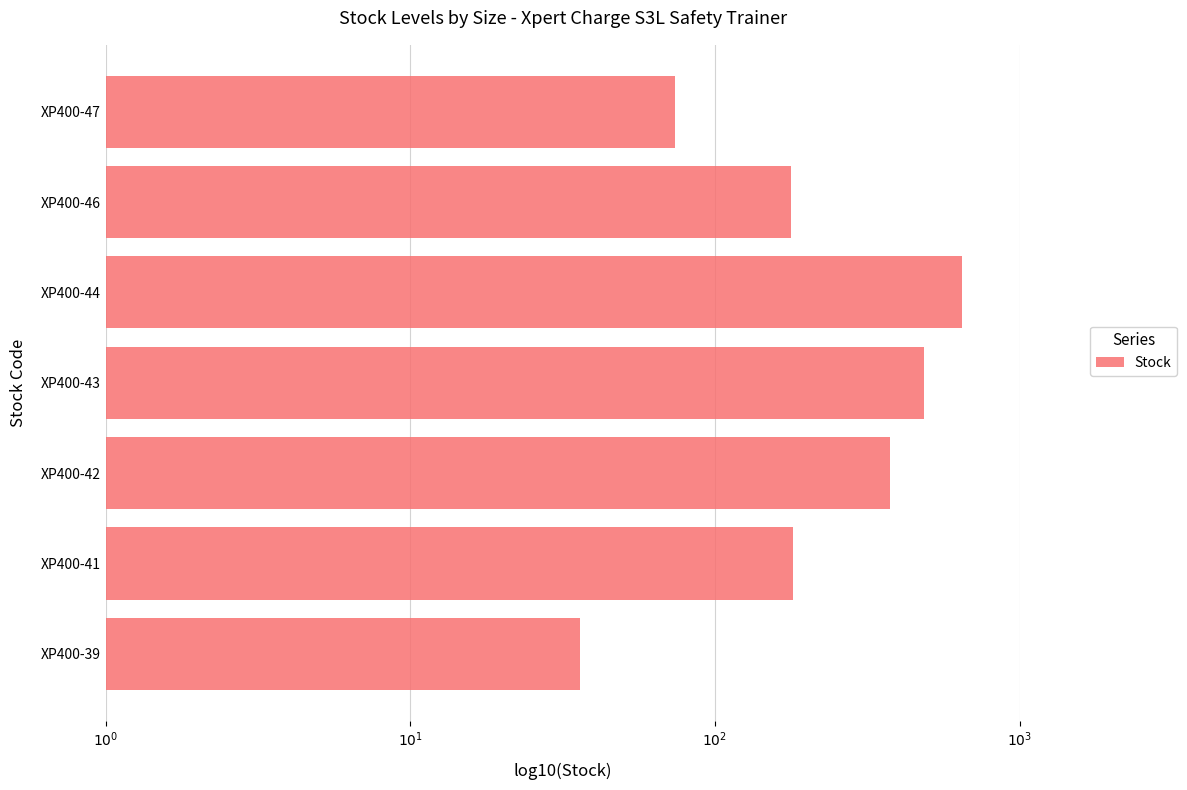

At which label is the value closest to 2?

XP400-47